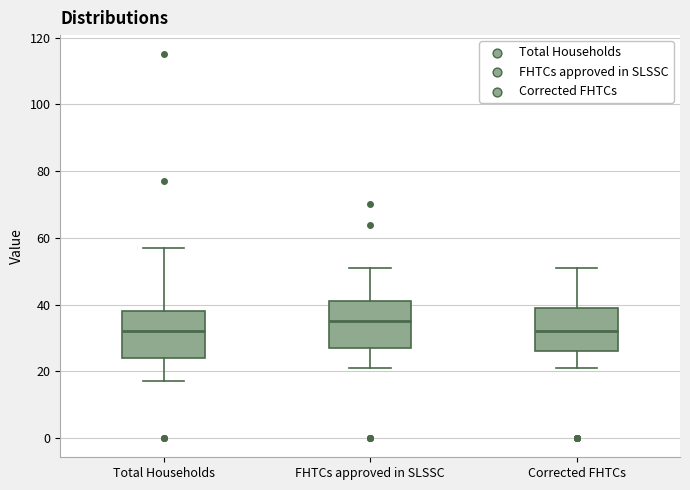

Where does the lower whisker of the box for Corrected FHTCs end on the y-axis? The values are not printed on the chart, so give them approximately, as read against the axis.

22